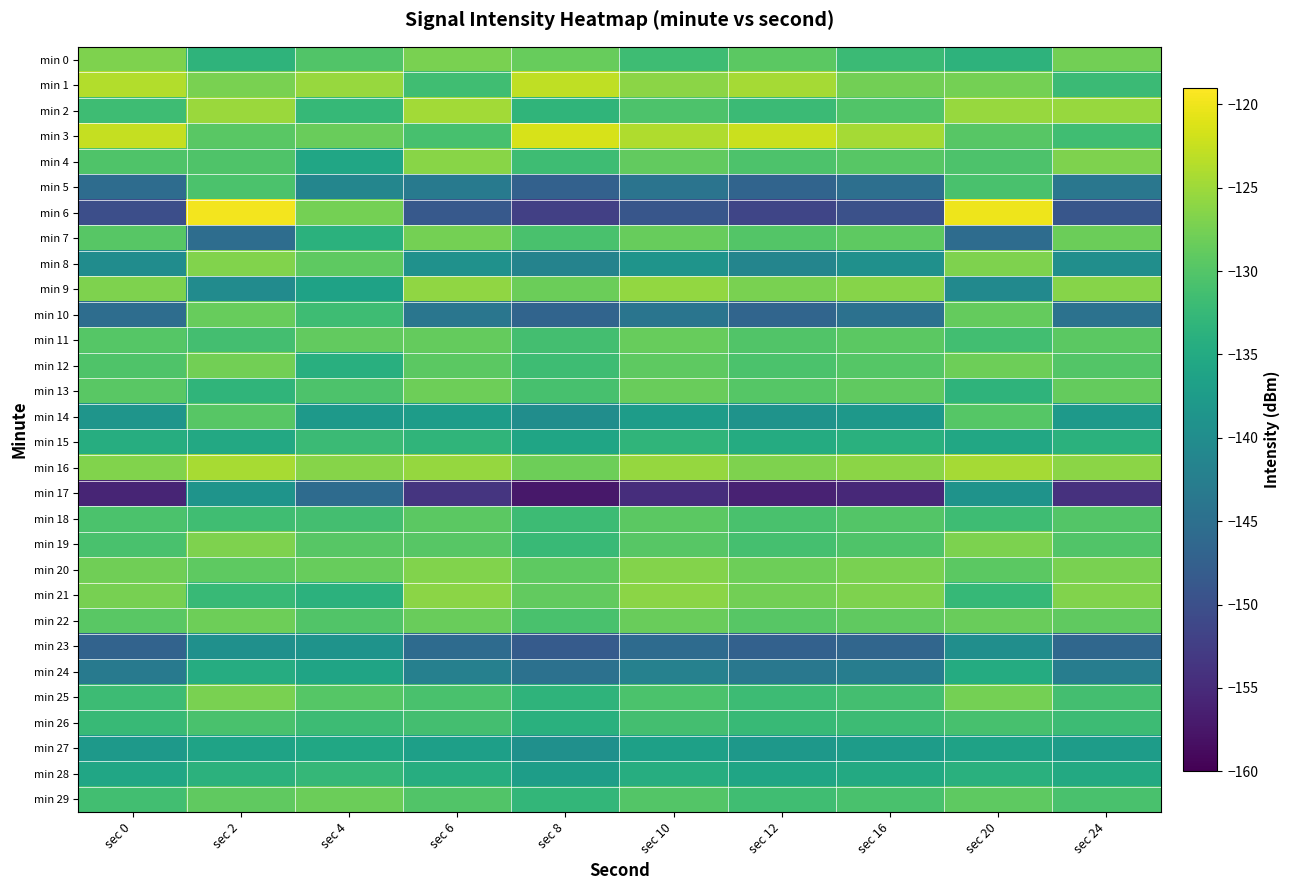

Reading left to right, transcribe all the data shown in this chart.

min 0: sec 0=-126.9	sec 2=-133.4	sec 4=-130.1	sec 6=-127.2	sec 8=-128.5	sec 10=-131.8	sec 12=-129.4	sec 16=-132.1	sec 20=-133.5	sec 24=-127.8
min 1: sec 0=-123.7	sec 2=-127.3	sec 4=-125.4	sec 6=-131.5	sec 8=-122.9	sec 10=-126.1	sec 12=-124.5	sec 16=-127.8	sec 20=-127.5	sec 24=-132.1
min 2: sec 0=-131.7	sec 2=-125.2	sec 4=-132.6	sec 6=-124.7	sec 8=-133.1	sec 10=-130.5	sec 12=-132.0	sec 16=-130.2	sec 20=-125.4	sec 24=-125.3
min 3: sec 0=-122.7	sec 2=-129.5	sec 4=-128.3	sec 6=-130.9	sec 8=-121.5	sec 10=-123.9	sec 12=-122.3	sec 16=-124.6	sec 20=-129.7	sec 24=-131.5
min 4: sec 0=-130.3	sec 2=-130.3	sec 4=-135.7	sec 6=-126.3	sec 8=-131.7	sec 10=-128.9	sec 12=-130.5	sec 16=-129.6	sec 20=-130.4	sec 24=-126.9
min 5: sec 0=-145.6	sec 2=-130.7	sec 4=-141.2	sec 6=-143.1	sec 8=-147.2	sec 10=-144.3	sec 12=-146.8	sec 16=-145.0	sec 20=-130.8	sec 24=-143.7
min 6: sec 0=-150.1	sec 2=-119.7	sec 4=-127.5	sec 6=-148.5	sec 8=-152.3	sec 10=-149.1	sec 12=-151.4	sec 16=-149.8	sec 20=-120.0	sec 24=-149.1
min 7: sec 0=-129.7	sec 2=-145.3	sec 4=-133.8	sec 6=-127.6	sec 8=-130.8	sec 10=-128.5	sec 12=-130.0	sec 16=-129.2	sec 20=-145.5	sec 24=-128.2
min 8: sec 0=-140.1	sec 2=-126.8	sec 4=-129.1	sec 6=-139.2	sec 8=-141.6	sec 10=-138.8	sec 12=-141.4	sec 16=-139.5	sec 20=-127.0	sec 24=-139.8
min 9: sec 0=-127.0	sec 2=-140.3	sec 4=-136.4	sec 6=-125.8	sec 8=-128.2	sec 10=-125.7	sec 12=-127.3	sec 16=-126.4	sec 20=-140.5	sec 24=-126.4
min 10: sec 0=-145.3	sec 2=-128.5	sec 4=-131.7	sec 6=-143.9	sec 8=-146.8	sec 10=-144.0	sec 12=-146.6	sec 16=-144.7	sec 20=-128.7	sec 24=-144.5
min 11: sec 0=-129.9	sec 2=-131.2	sec 4=-128.9	sec 6=-128.7	sec 8=-131.2	sec 10=-128.6	sec 12=-130.2	sec 16=-129.3	sec 20=-131.4	sec 24=-129.3
min 12: sec 0=-130.3	sec 2=-127.8	sec 4=-134.2	sec 6=-129.3	sec 8=-131.7	sec 10=-129.1	sec 12=-130.6	sec 16=-129.8	sec 20=-128.0	sec 24=-129.9
min 13: sec 0=-129.5	sec 2=-133.1	sec 4=-130.5	sec 6=-128.1	sec 8=-130.9	sec 10=-128.3	sec 12=-129.8	sec 16=-129.0	sec 20=-133.3	sec 24=-128.7
min 14: sec 0=-138.7	sec 2=-129.6	sec 4=-137.8	sec 6=-137.4	sec 8=-139.9	sec 10=-137.4	sec 12=-138.9	sec 16=-138.1	sec 20=-129.8	sec 24=-138.0
min 15: sec 0=-134.5	sec 2=-135.2	sec 4=-132.1	sec 6=-133.2	sec 8=-135.9	sec 10=-133.2	sec 12=-134.7	sec 16=-133.9	sec 20=-135.4	sec 24=-133.8
min 16: sec 0=-126.7	sec 2=-124.3	sec 4=-126.4	sec 6=-125.5	sec 8=-128.1	sec 10=-125.5	sec 12=-126.9	sec 16=-126.2	sec 20=-124.5	sec 24=-126.1
min 17: sec 0=-155.8	sec 2=-138.7	sec 4=-145.6	sec 6=-153.6	sec 8=-157.3	sec 10=-154.6	sec 12=-156.0	sec 16=-155.3	sec 20=-138.9	sec 24=-154.2
min 18: sec 0=-130.6	sec 2=-131.5	sec 4=-131.3	sec 6=-129.3	sec 8=-131.9	sec 10=-129.3	sec 12=-130.8	sec 16=-130.0	sec 20=-131.7	sec 24=-129.9
min 19: sec 0=-130.8	sec 2=-126.9	sec 4=-129.7	sec 6=-129.6	sec 8=-132.2	sec 10=-129.6	sec 12=-131.1	sec 16=-130.3	sec 20=-127.1	sec 24=-130.2
min 20: sec 0=-127.8	sec 2=-129.2	sec 4=-128.5	sec 6=-126.7	sec 8=-129.2	sec 10=-126.6	sec 12=-128.0	sec 16=-127.3	sec 20=-129.4	sec 24=-127.3
min 21: sec 0=-127.5	sec 2=-132.4	sec 4=-133.6	sec 6=-126.2	sec 8=-128.9	sec 10=-126.2	sec 12=-127.7	sec 16=-126.9	sec 20=-132.6	sec 24=-126.8
min 22: sec 0=-129.5	sec 2=-128.1	sec 4=-130.2	sec 6=-128.4	sec 8=-130.8	sec 10=-128.3	sec 12=-129.7	sec 16=-129.0	sec 20=-128.3	sec 24=-129.0
min 23: sec 0=-146.9	sec 2=-139.5	sec 4=-138.9	sec 6=-145.7	sec 8=-148.3	sec 10=-145.7	sec 12=-147.2	sec 16=-146.4	sec 20=-139.7	sec 24=-146.3
min 24: sec 0=-143.3	sec 2=-134.6	sec 4=-136.1	sec 6=-142.1	sec 8=-144.7	sec 10=-142.0	sec 12=-143.6	sec 16=-142.7	sec 20=-134.8	sec 24=-142.7
min 25: sec 0=-131.9	sec 2=-127.3	sec 4=-129.8	sec 6=-130.7	sec 8=-133.3	sec 10=-130.6	sec 12=-131.9	sec 16=-131.3	sec 20=-127.5	sec 24=-131.3
min 26: sec 0=-132.4	sec 2=-130.8	sec 4=-131.9	sec 6=-131.3	sec 8=-133.9	sec 10=-131.2	sec 12=-132.4	sec 16=-131.9	sec 20=-131.0	sec 24=-131.9
min 27: sec 0=-138.0	sec 2=-136.2	sec 4=-135.5	sec 6=-136.8	sec 8=-139.5	sec 10=-136.7	sec 12=-138.2	sec 16=-137.4	sec 20=-136.4	sec 24=-137.4
min 28: sec 0=-135.7	sec 2=-133.7	sec 4=-132.7	sec 6=-134.5	sec 8=-137.1	sec 10=-134.4	sec 12=-135.9	sec 16=-135.1	sec 20=-133.9	sec 24=-135.1
min 29: sec 0=-131.4	sec 2=-129.0	sec 4=-128.2	sec 6=-130.1	sec 8=-132.9	sec 10=-130.0	sec 12=-131.6	sec 16=-130.7	sec 20=-129.2	sec 24=-130.7